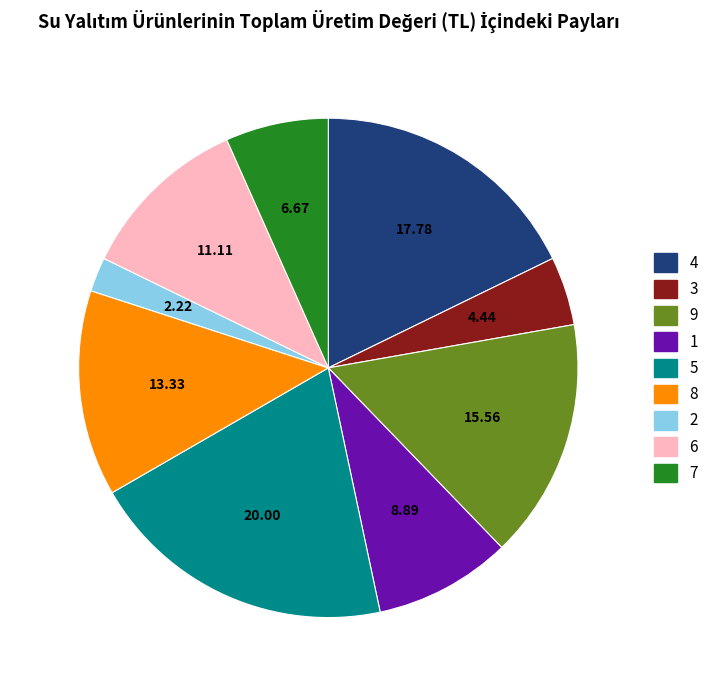

Is the sum of 6 and 9 greater than half?

No